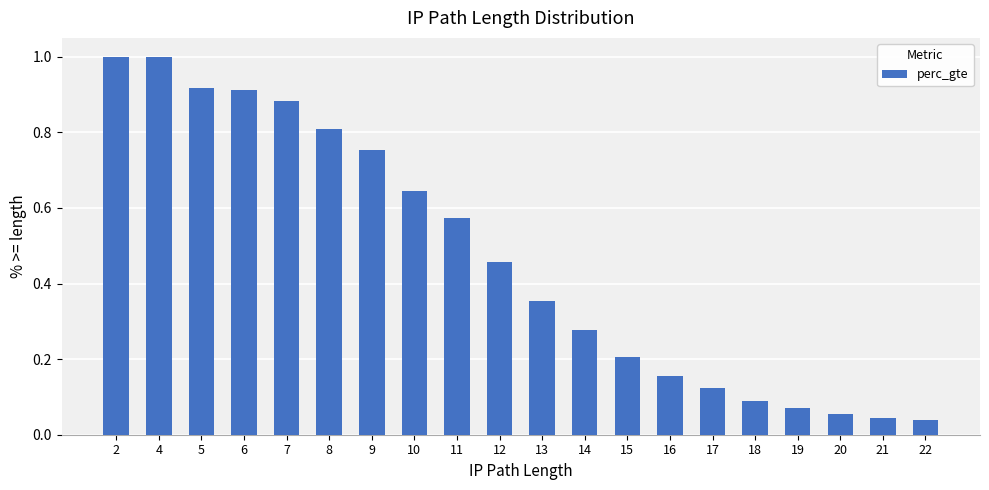

True or false: the data shows 0.2 at 15.

True